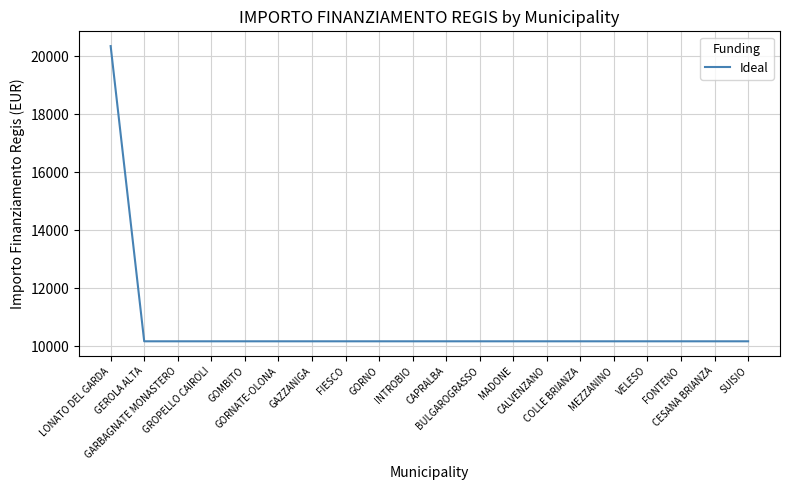

What is the difference between the maximum and minimum values?

10172